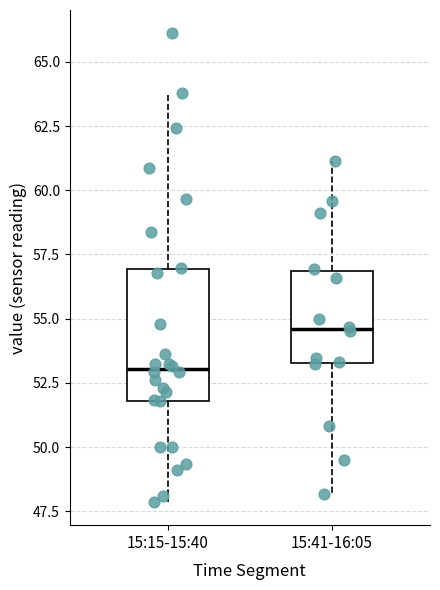

Which box has the highest median line?

15:41-16:05